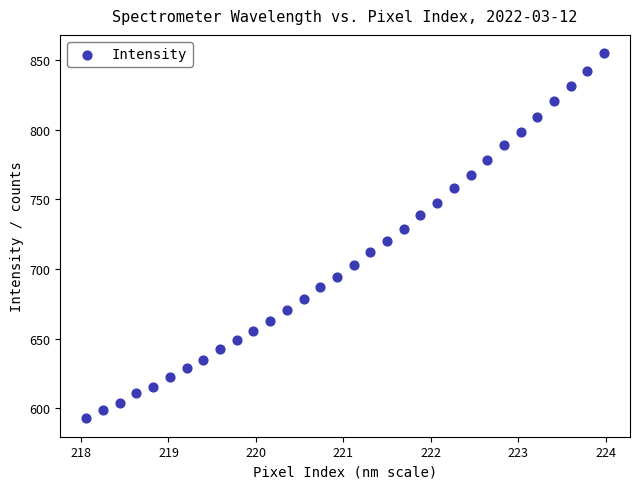

What is the range of Y values (max minus min)?

262.0